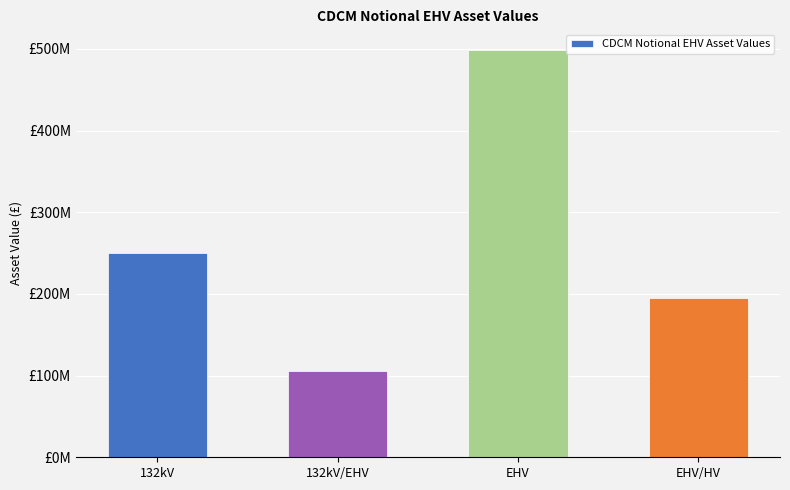

What is the sum of the values at EHV and 132kV/EHV?

604622131.6